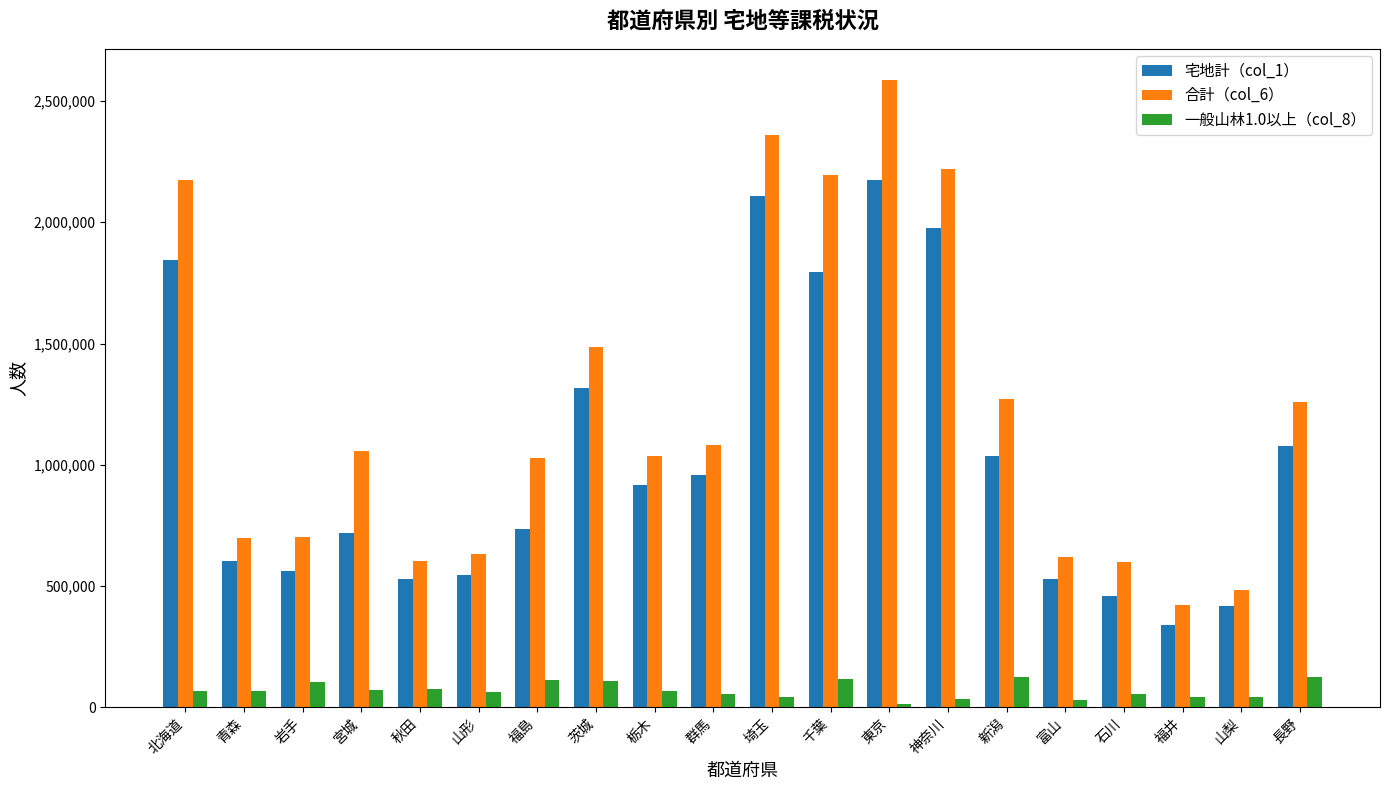

What is the difference between the highest and lowest values at 秋田?

528490